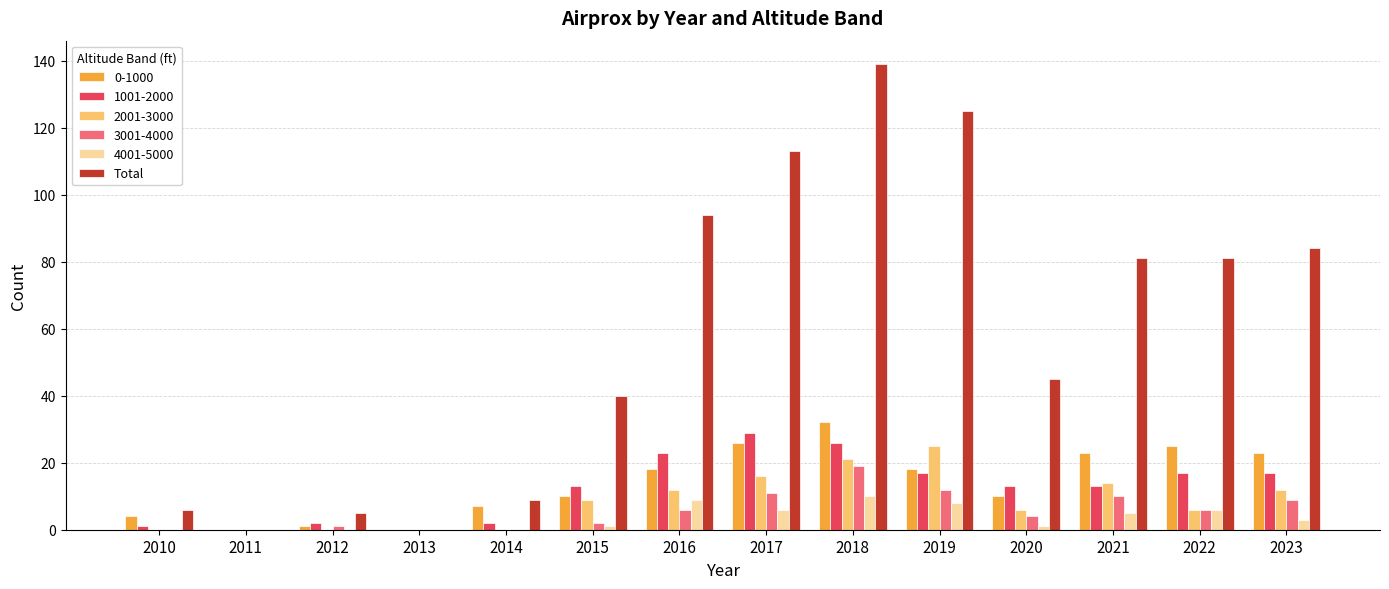

Which series changed the most between 2014 and 2018?

Total